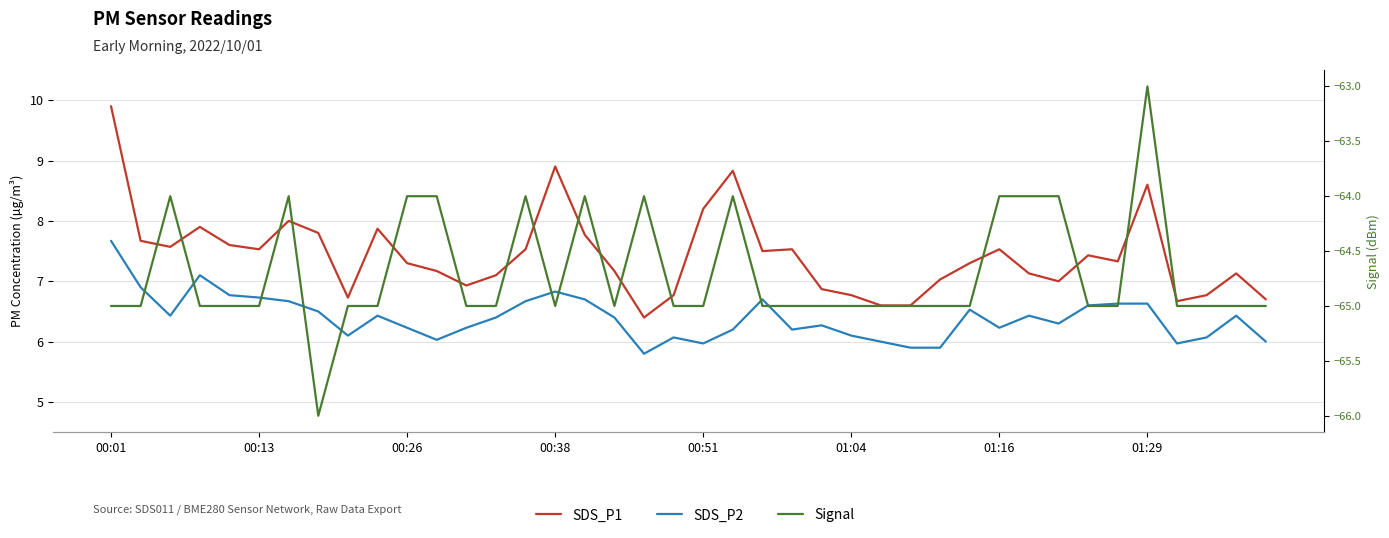

True or false: SDS_P2 and Signal intersect in this chart.

False